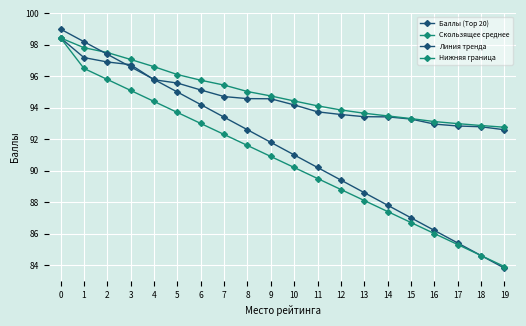

How many distinct data groups are displayed?

4